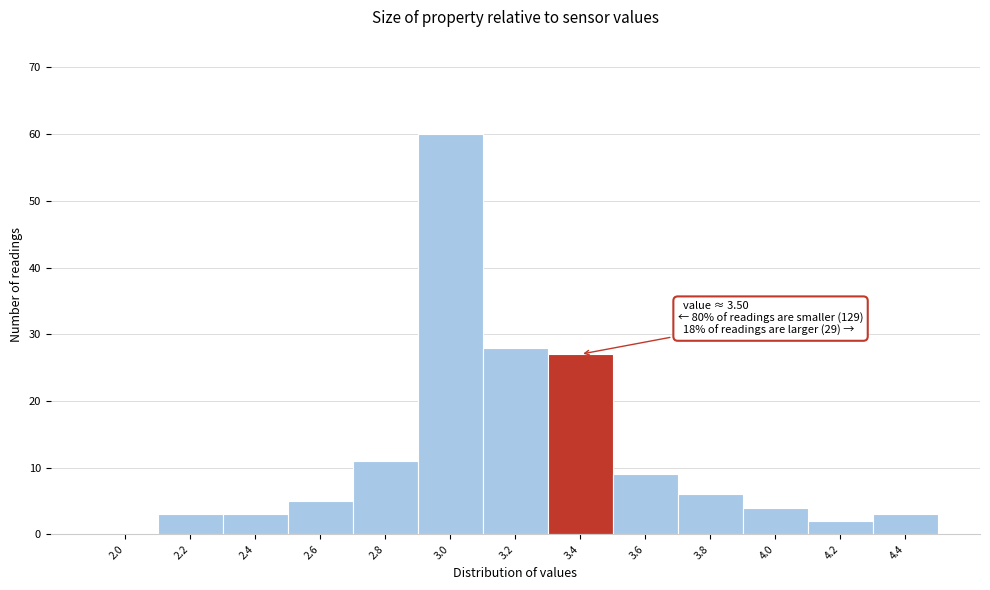

Reading left to right, what are all the values shown in this chart?

2.0=0	2.2=3	2.4=3	2.6=5	2.8=11	3.0=60	3.2=28	3.4=27	3.6=9	3.8=6	4.0=4	4.2=2	4.4=3